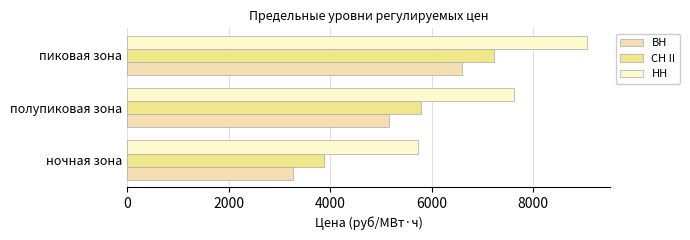

How many categories are shown in the chart?

3